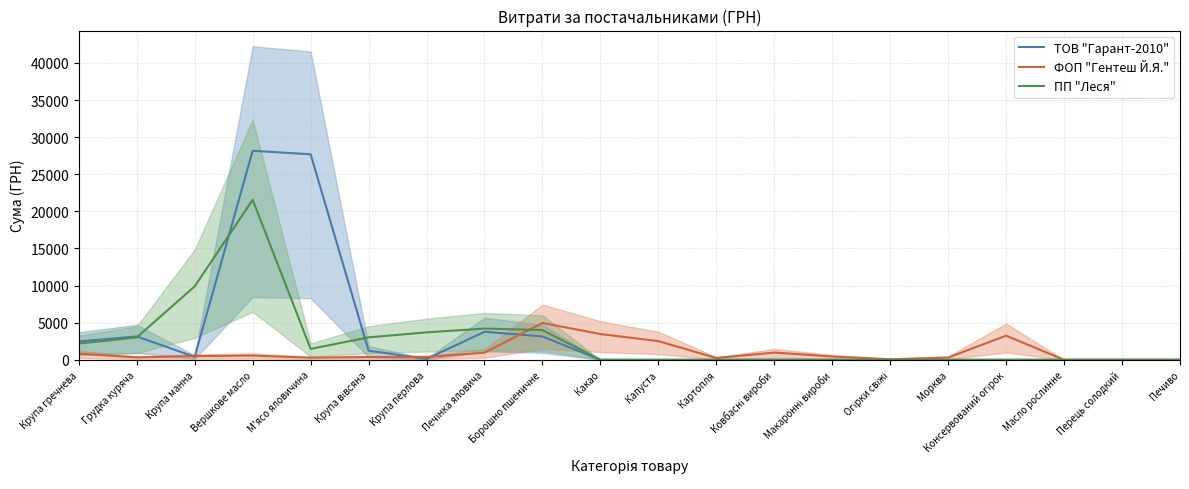

True or false: ФОП "Гентеш Й.Я." has more than 2 points higher than both neighbors.

True